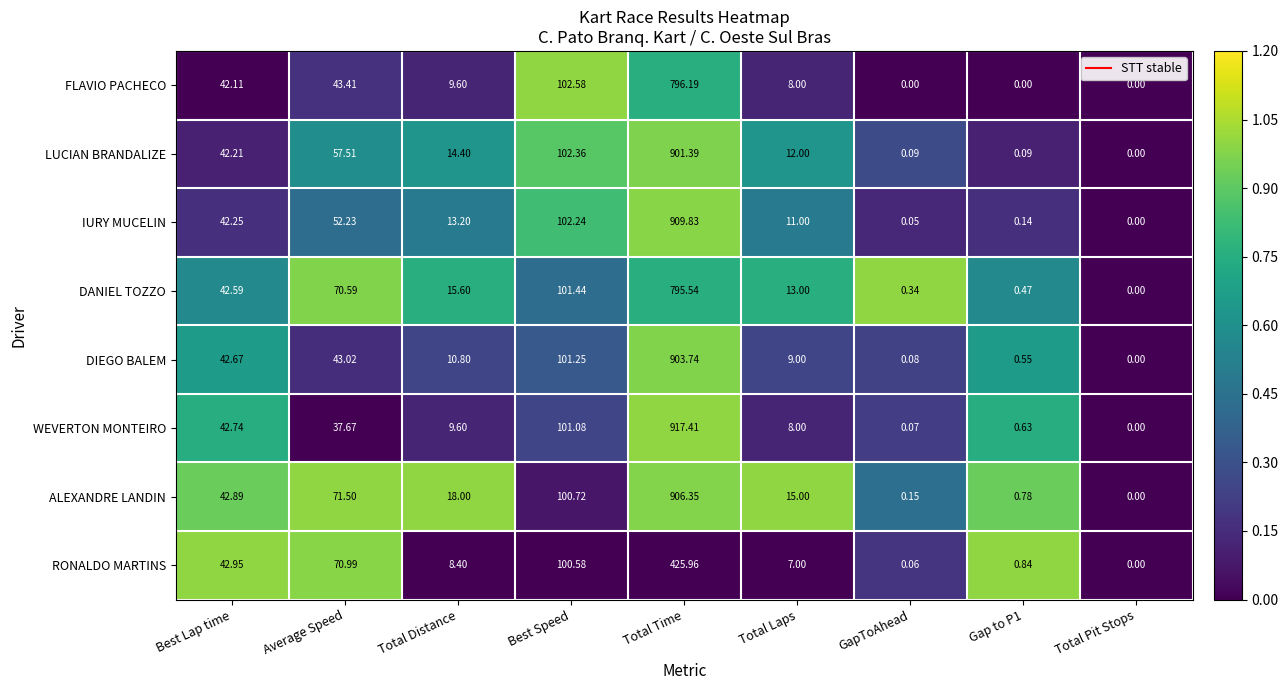

Is the value of LUCIAN BRANDALIZE at Gap to P1 greater than the value of DIEGO BALEM at Best Speed?

No